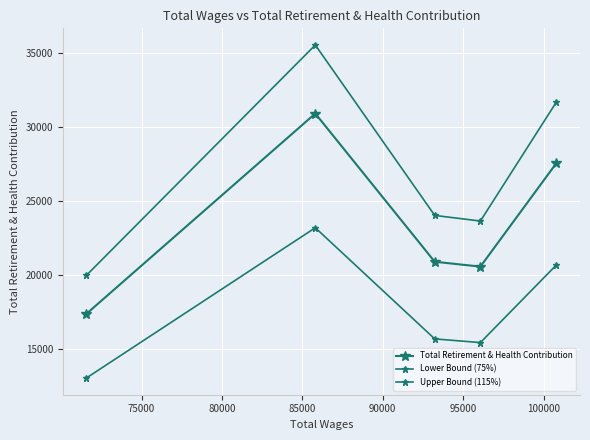

Reading left to right, what are all the values shown in this chart?

Total Retirement & Health Contribution: 17351.0	30908.0	20883.0	20552.0	27562.0
Lower Bound (75%): 13013.2	23181.0	15662.2	15414.0	20671.5
Upper Bound (115%): 19953.6	35544.2	24015.4	23634.8	31696.3